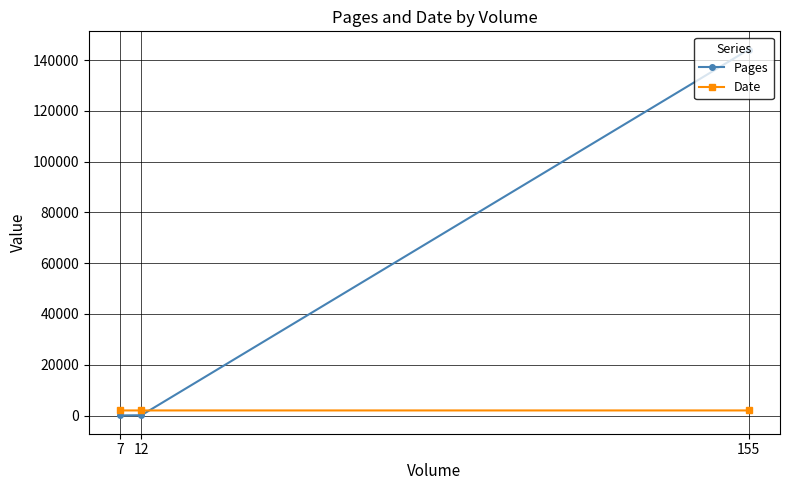

What is the minimum value shown in the chart?

56